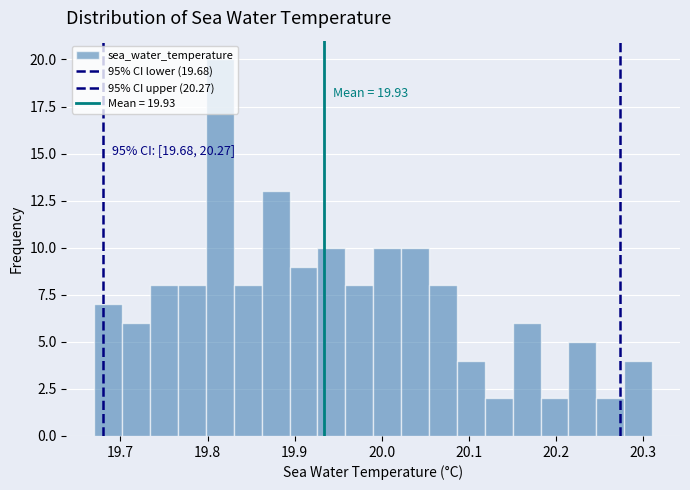

Read against the x-axis, roughly where is the centre of the tallest bar?

19.81